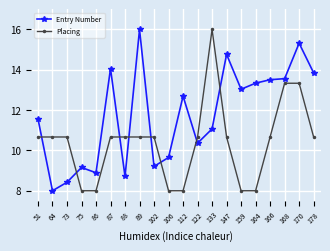

How many intersections are there between Placing and Entry Number?

8